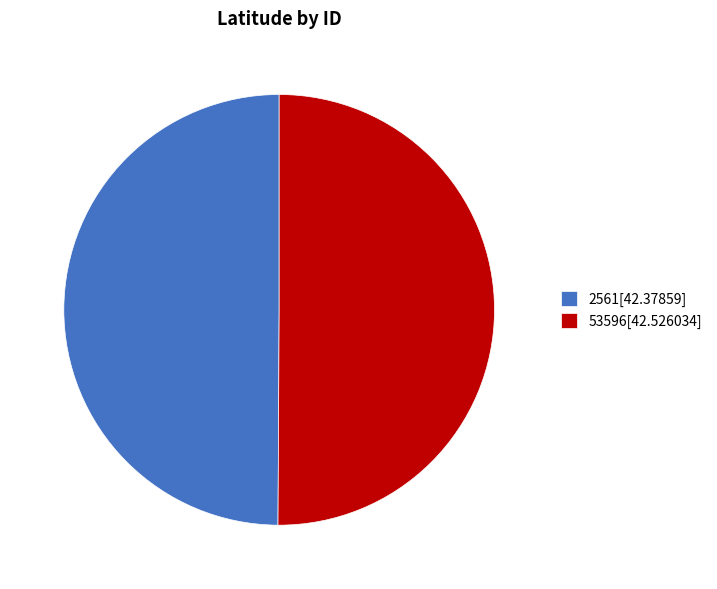

Is it true that 2561 is 50% of the pie?

True